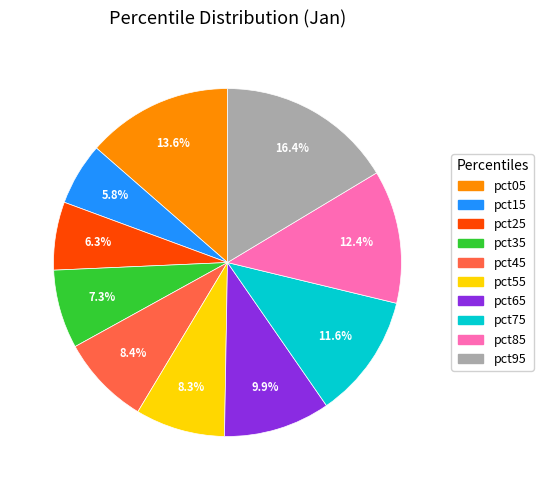

What percentage is the pct45 slice, to the nearest percent?

8%